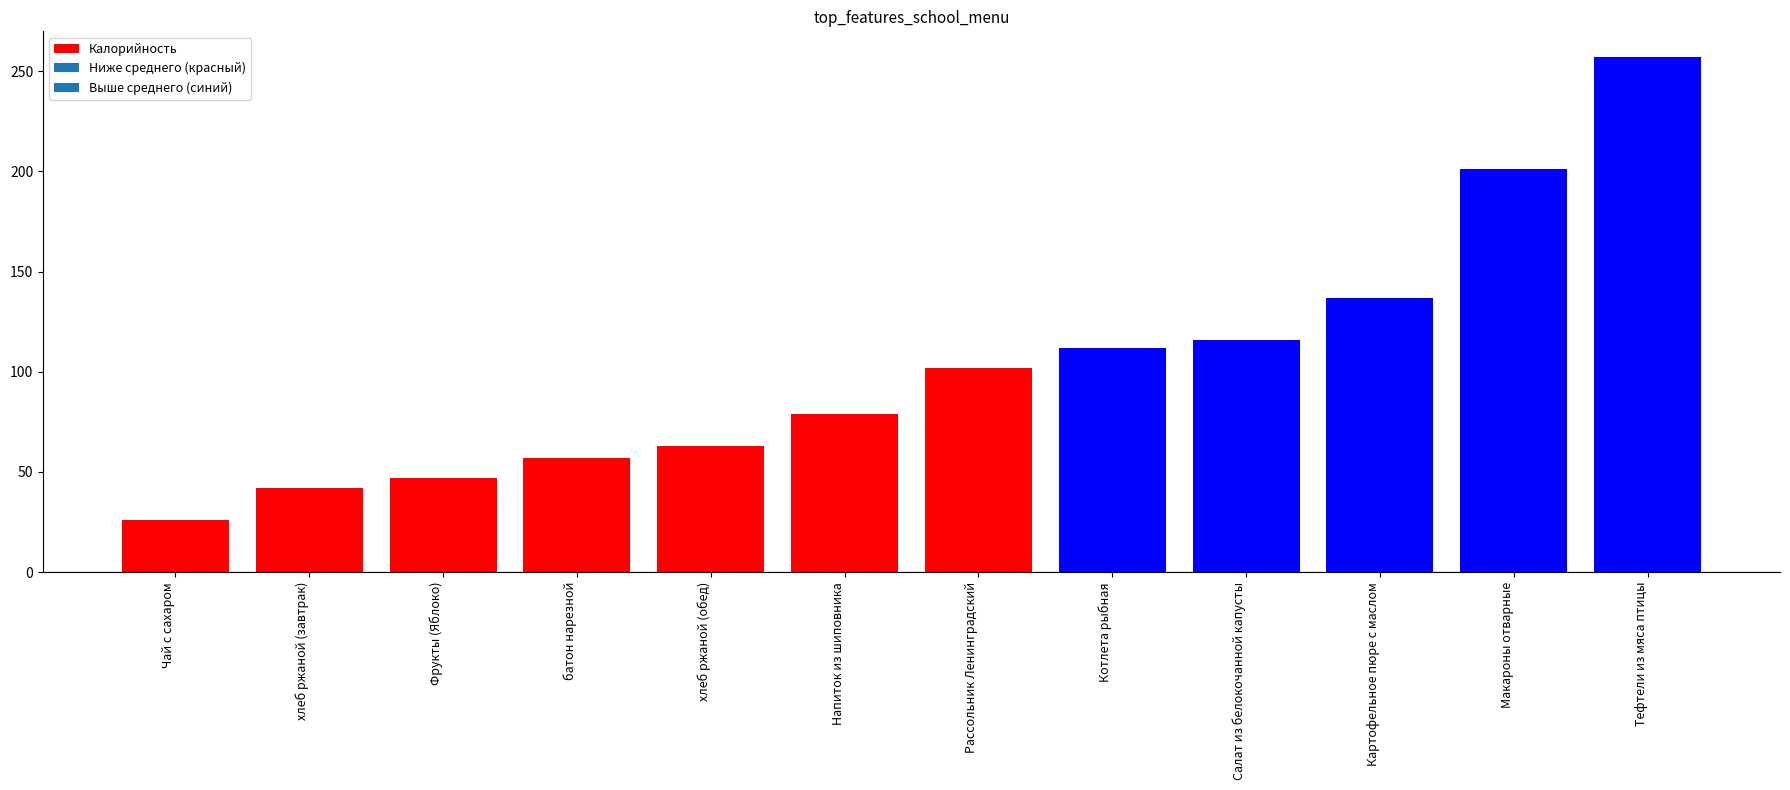

What is the greatest value displayed?

257